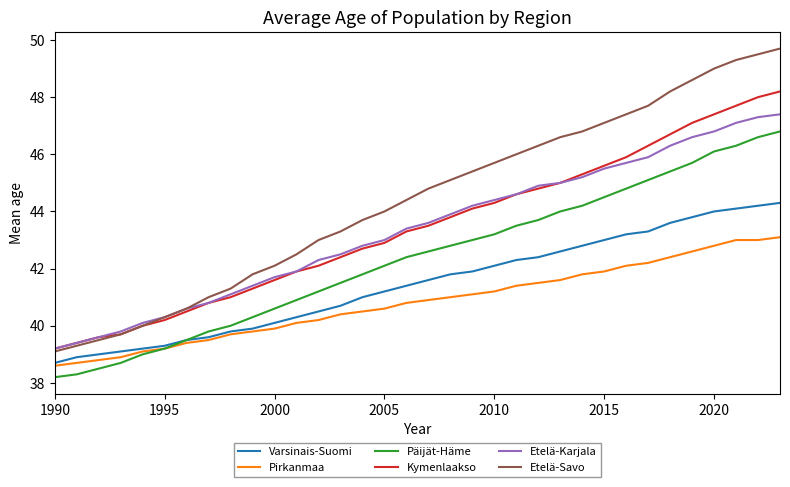

Reading right to left, what are all the values shown in this chart?

Varsinais-Suomi: 44.3	44.2	44.1	44.0	43.8	43.6	43.3	43.2	43.0	42.8	42.6	42.4	42.3	42.1	41.9	41.8	41.6	41.4	41.2	41.0	40.7	40.5	40.3	40.1	39.9	39.8	39.6	39.5	39.3	39.2	39.1	39.0	38.9	38.7
Pirkanmaa: 43.1	43.0	43.0	42.8	42.6	42.4	42.2	42.1	41.9	41.8	41.6	41.5	41.4	41.2	41.1	41.0	40.9	40.8	40.6	40.5	40.4	40.2	40.1	39.9	39.8	39.7	39.5	39.4	39.2	39.1	38.9	38.8	38.7	38.6
Päijät-Häme: 46.8	46.6	46.3	46.1	45.7	45.4	45.1	44.8	44.5	44.2	44.0	43.7	43.5	43.2	43.0	42.8	42.6	42.4	42.1	41.8	41.5	41.2	40.9	40.6	40.3	40.0	39.8	39.5	39.2	39.0	38.7	38.5	38.3	38.2
Kymenlaakso: 48.2	48.0	47.7	47.4	47.1	46.7	46.3	45.9	45.6	45.3	45.0	44.8	44.6	44.3	44.1	43.8	43.5	43.3	42.9	42.7	42.4	42.1	41.9	41.6	41.3	41.0	40.8	40.5	40.2	40.0	39.7	39.6	39.4	39.2
Etelä-Karjala: 47.4	47.3	47.1	46.8	46.6	46.3	45.9	45.7	45.5	45.2	45.0	44.9	44.6	44.4	44.2	43.9	43.6	43.4	43.0	42.8	42.5	42.3	41.9	41.7	41.4	41.1	40.8	40.6	40.3	40.1	39.8	39.6	39.4	39.2
Etelä-Savo: 49.7	49.5	49.3	49.0	48.6	48.2	47.7	47.4	47.1	46.8	46.6	46.3	46.0	45.7	45.4	45.1	44.8	44.4	44.0	43.7	43.3	43.0	42.5	42.1	41.8	41.3	41.0	40.6	40.3	40.0	39.7	39.5	39.3	39.1